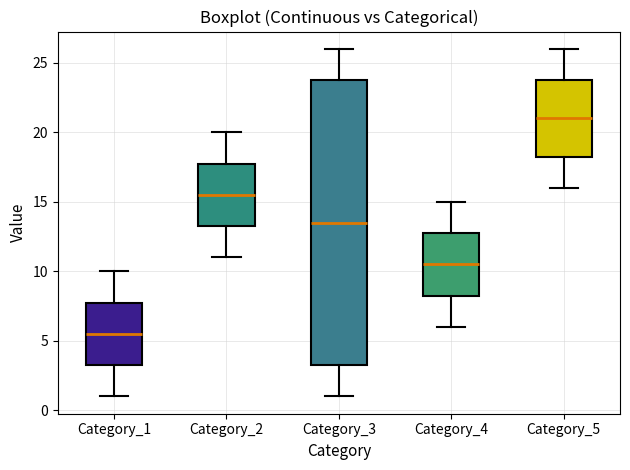

Which box is the tallest, from its lower edge to its upper edge?

Category_3